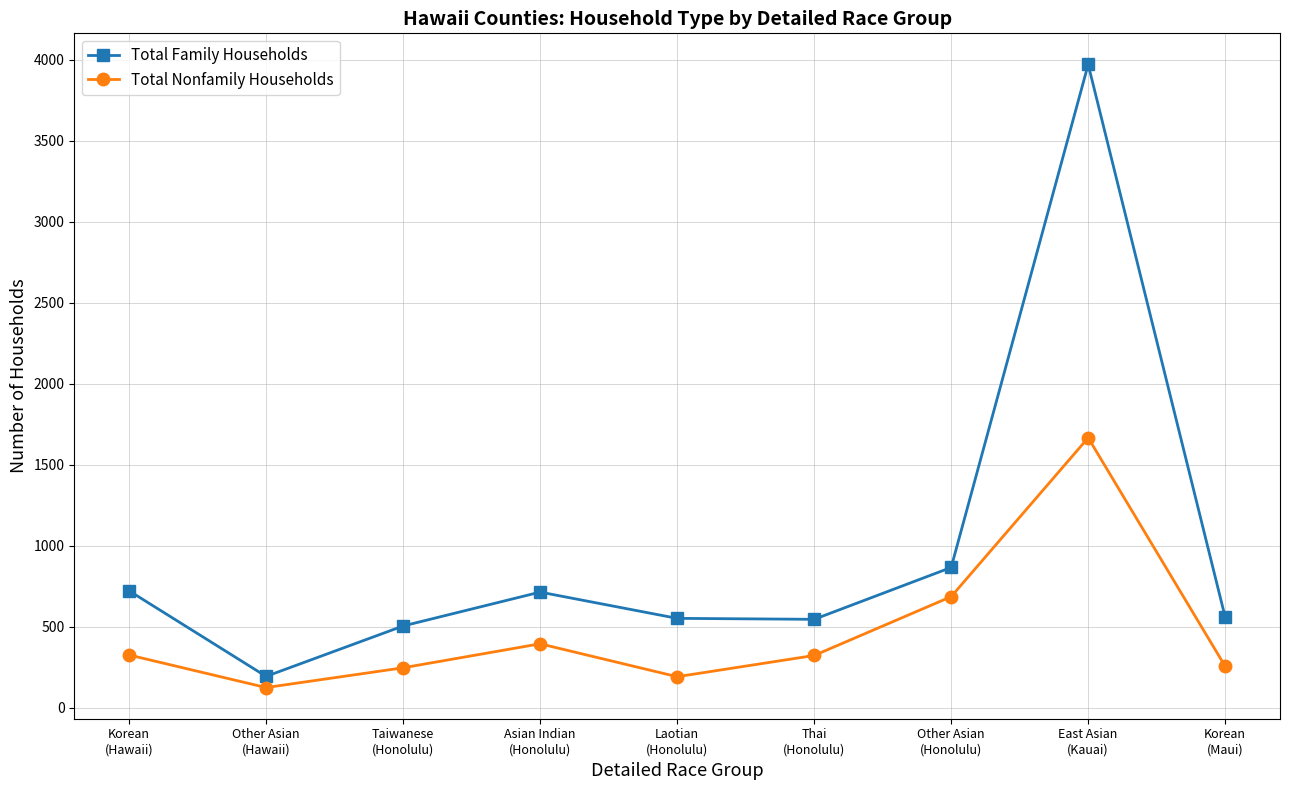

How many interior local peaks does the Total Nonfamily Households series have?

2